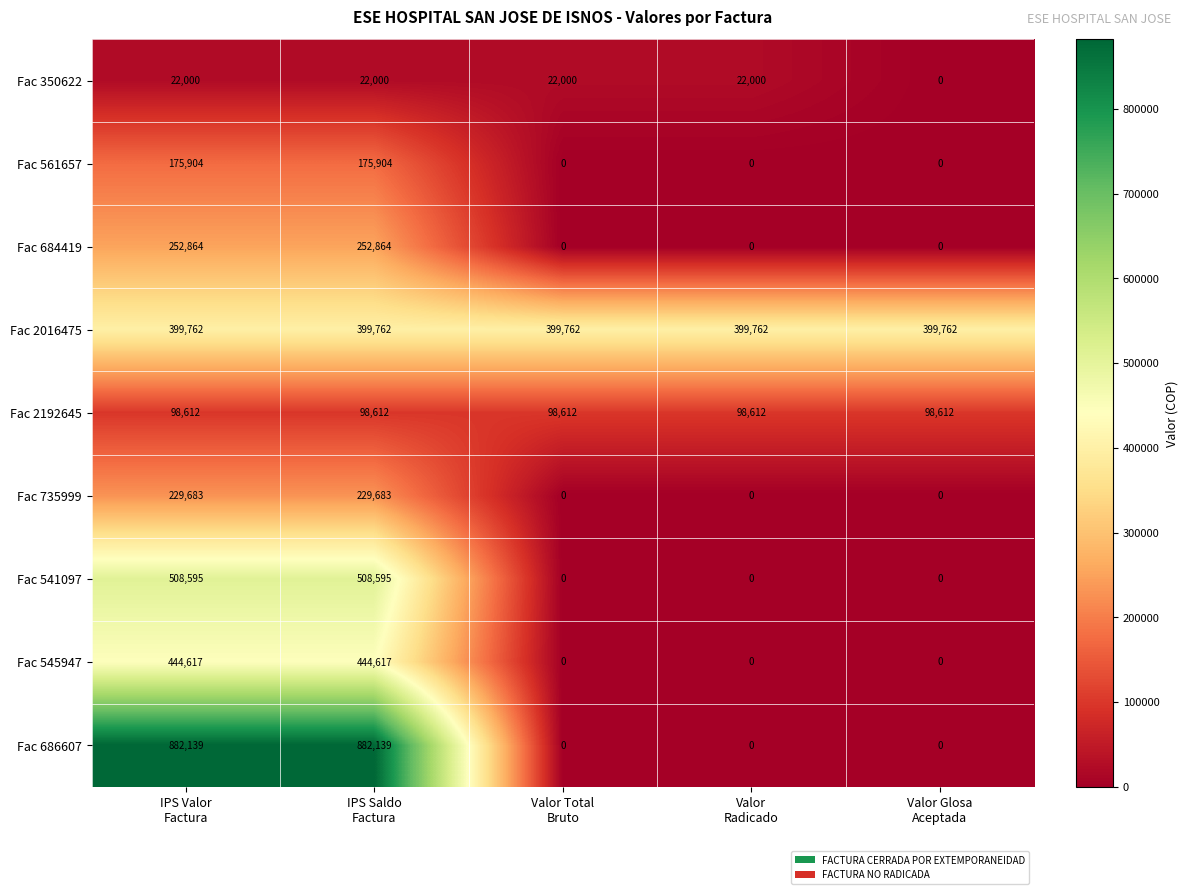

Which series has the largest total across all categories?

Fac 2016475